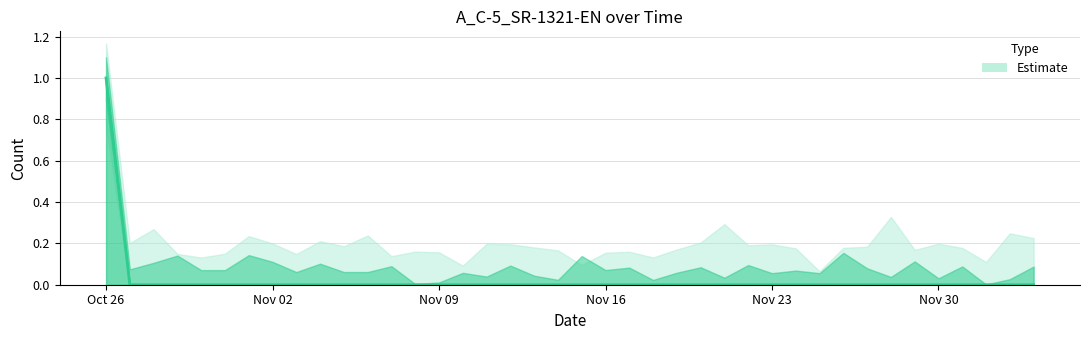

How many positive values are there?

1